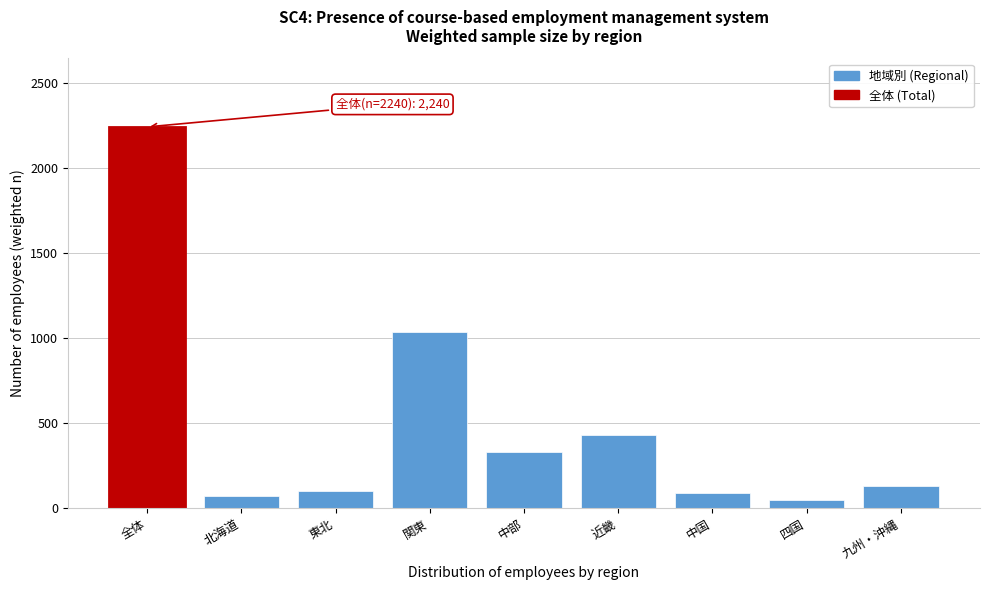

Reading right to left, what are all the values shown in this chart?

九州・沖縄=130.8	四国=49.7	中国=87.8	近畿=431.4	中部=332.5	関東=1034.0	東北=102.4	北海道=71.3	全体=2240.0